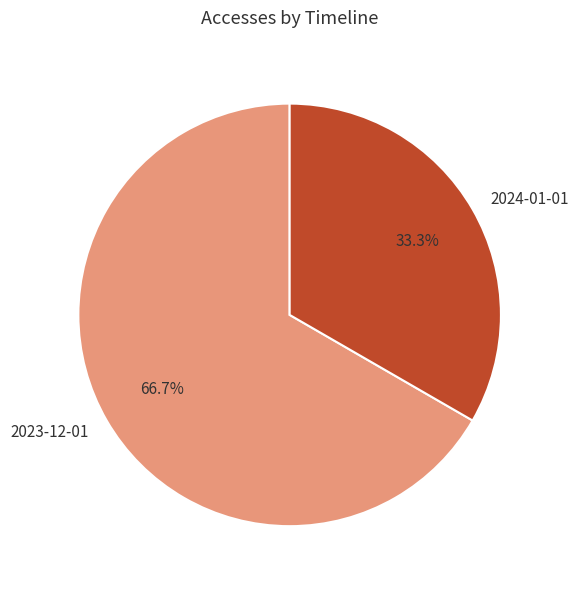

To the nearest percent, what is the combined percentage of 2024-01-01 and 2023-12-01?

100%